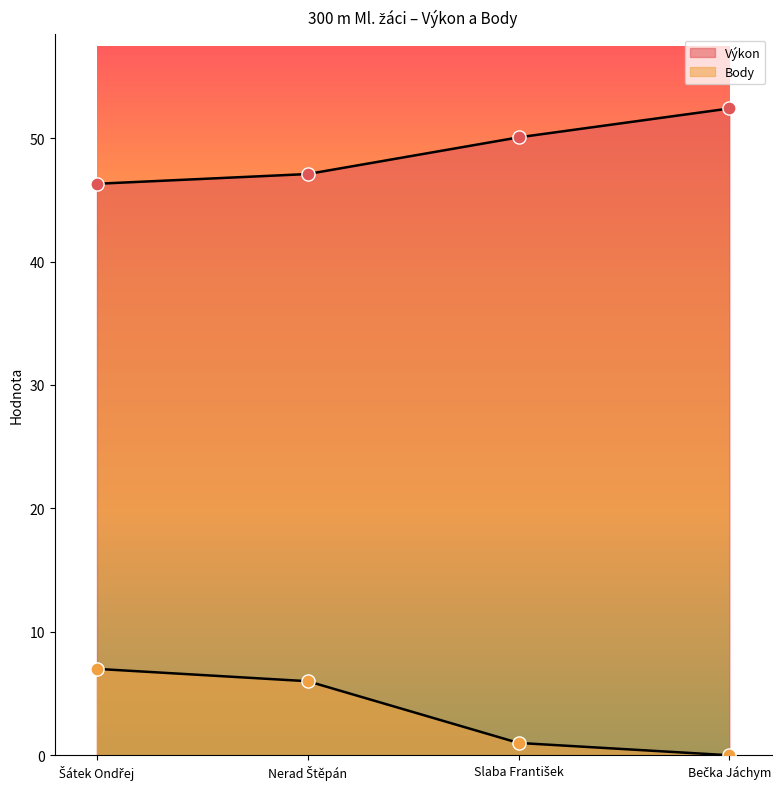

Which series reaches the maximum Y coordinate?

Výkon